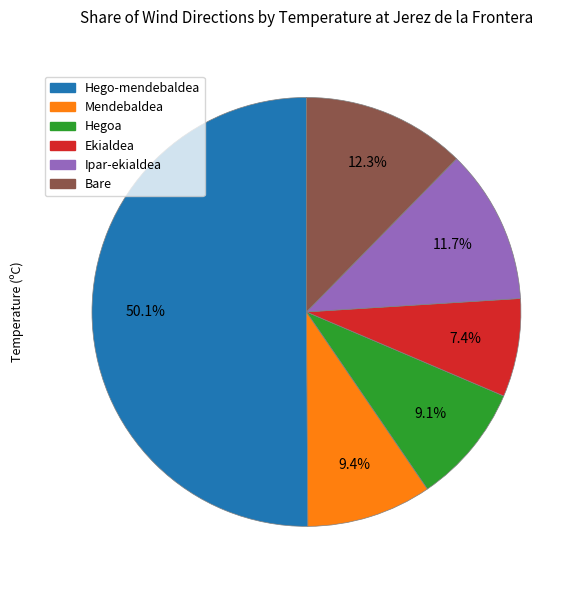

What is the total percentage of Ekialdea and Mendebaldea?

16.8%